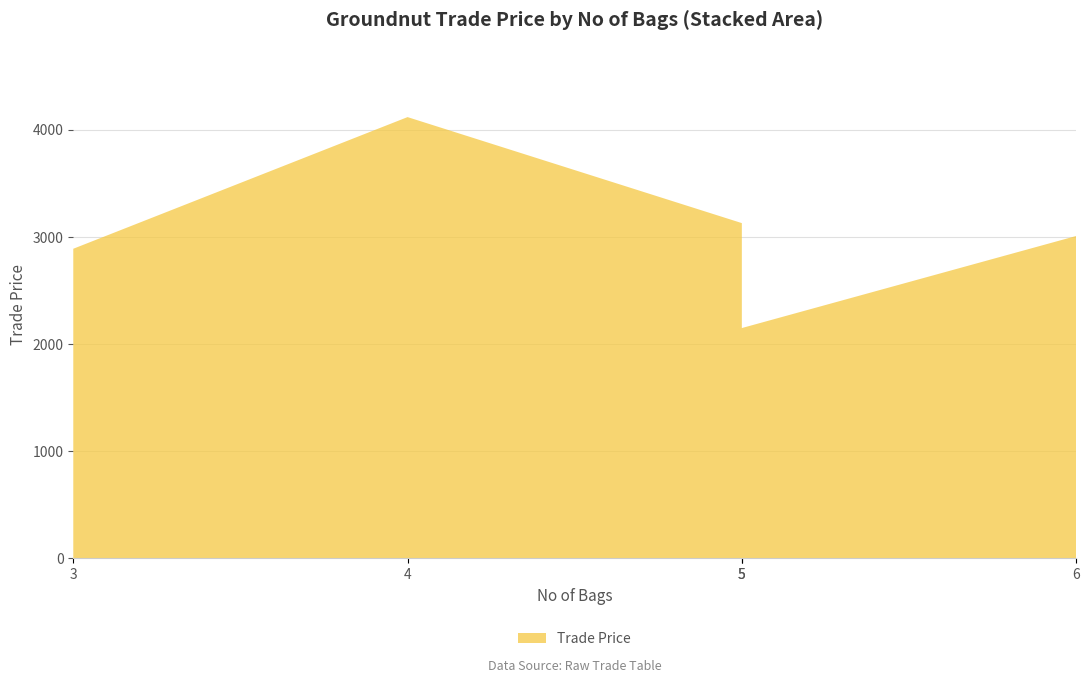

Reading right to left, list all the values displayed in this chart.

3009.0	2149.9	3129.5	4119.0	2890.0